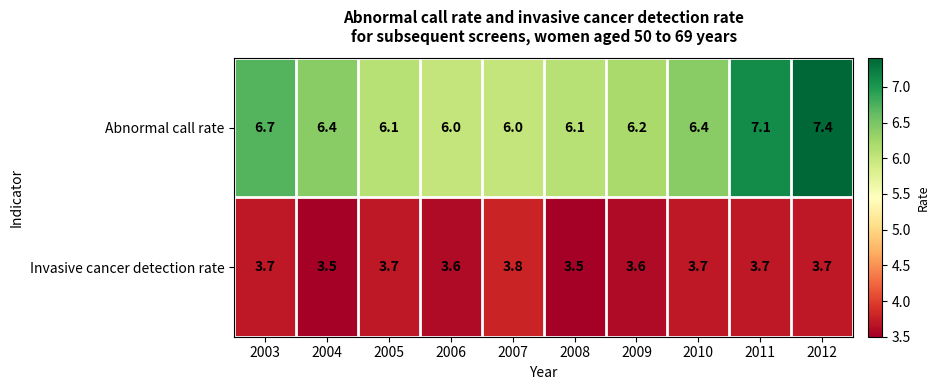

Which label corresponds to the largest value in the chart?

2012